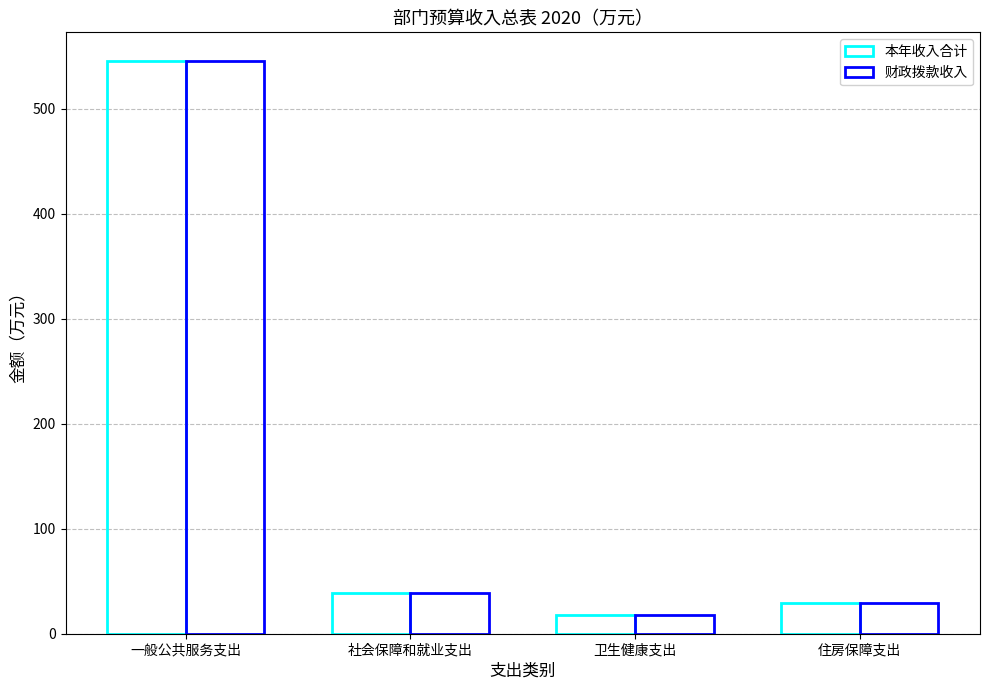

Which category has the lowest value in the 财政拨款收入 series?

卫生健康支出